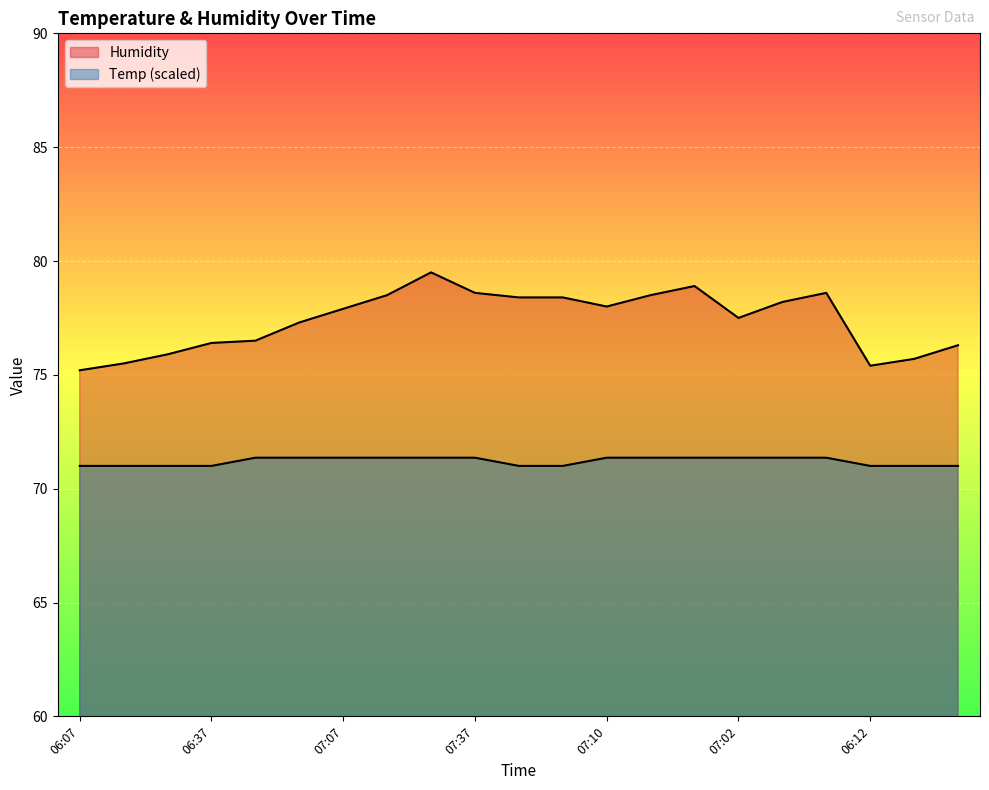

Where is Humidity nearest to the value 77?

06:57